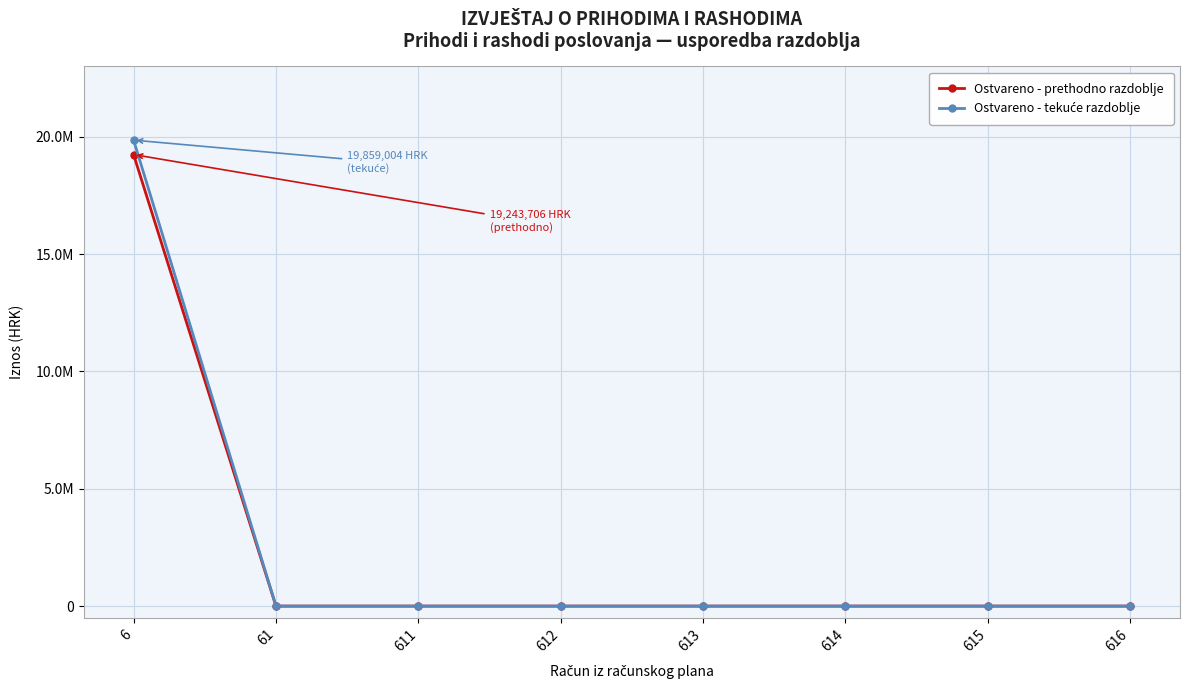

List the series in order of their overall mean, highest first.

Ostvareno - tekuće razdoblje, Ostvareno - prethodno razdoblje